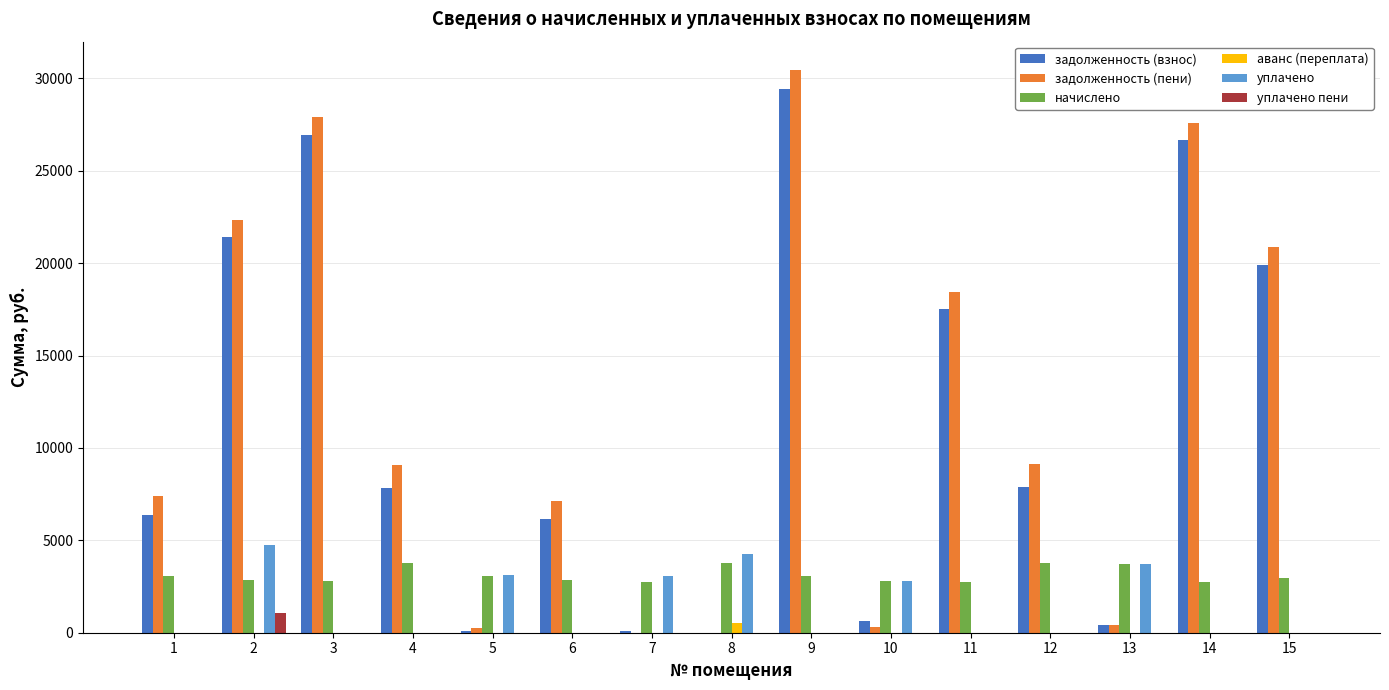

What is the highest value of the задолженность (взнос) series?

29447.5